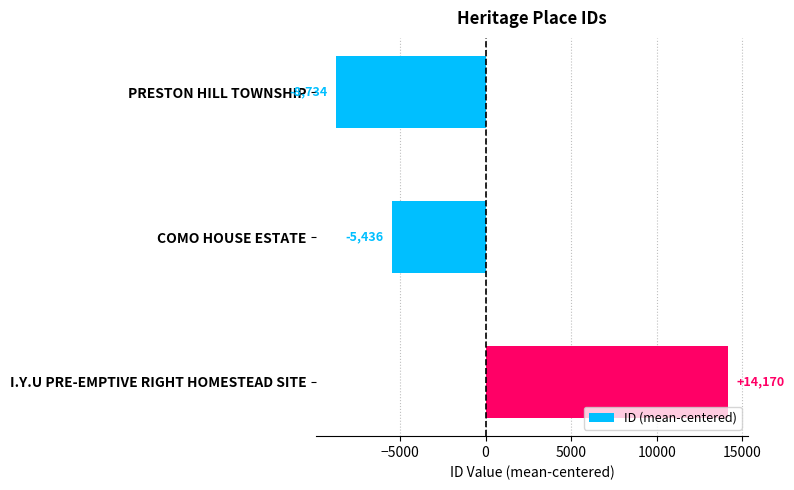

What is the smallest value displayed?

-8734.3